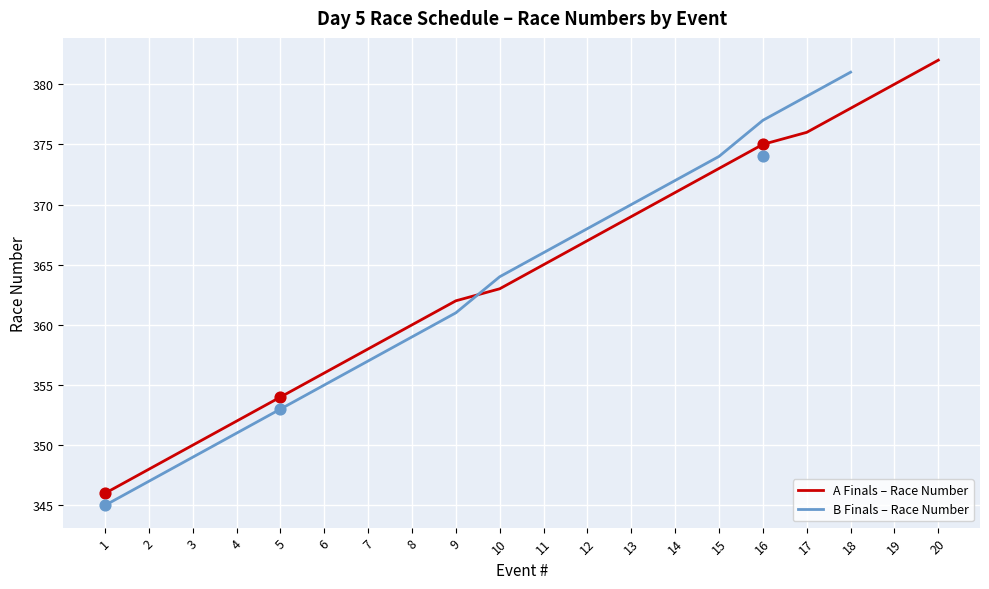

At how many categories does at least one series exceed 363?

11